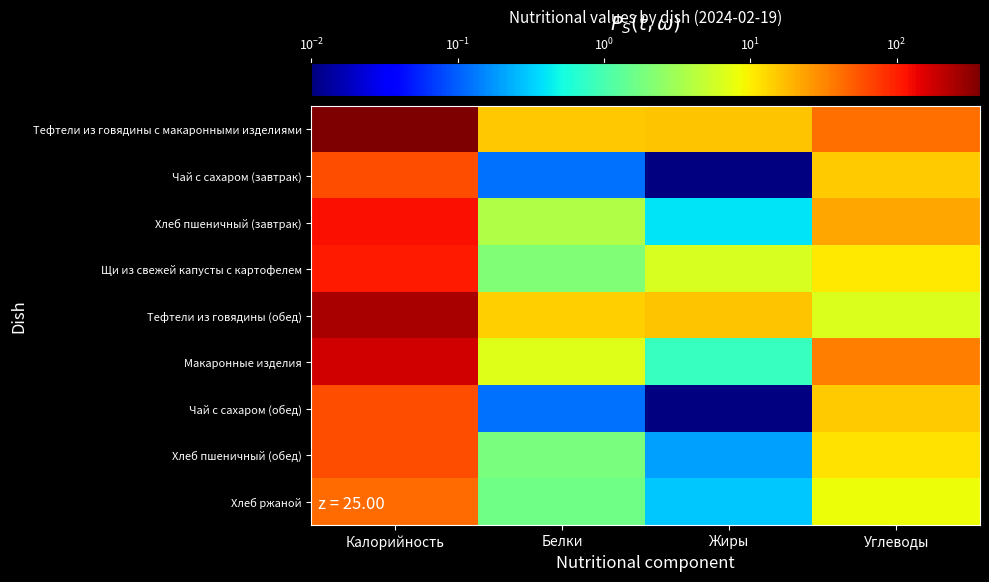

Reading right to left, what are all the values shown in this chart?

Тефтели из говядины с макаронными изделиями: Углеводы=40.4	Жиры=16.0	Белки=15.5	Калорийность=370.9
Чай с сахаром (завтрак): Углеводы=15.0	Жиры=0.0	Белки=0.1	Калорийность=60.0
Хлеб пшеничный (завтрак): Углеводы=22.6	Жиры=0.4	Белки=3.8	Калорийность=118.0
Щи из свежей капусты с картофелем: Углеводы=10.6	Жиры=6.3	Белки=2.1	Калорийность=107.9
Тефтели из говядины (обед): Углеводы=6.5	Жиры=15.9	Белки=14.1	Калорийность=254.0
Макаронные изделия: Углеводы=34.8	Жиры=0.8	Белки=6.8	Калорийность=173.9
Чай с сахаром (обед): Углеводы=15.0	Жиры=0.0	Белки=0.1	Калорийность=60.0
Хлеб пшеничный (обед): Углеводы=11.3	Жиры=0.2	Белки=1.9	Калорийность=59.0
Хлеб ржаной: Углеводы=8.3	Жиры=0.3	Белки=1.6	Калорийность=43.5